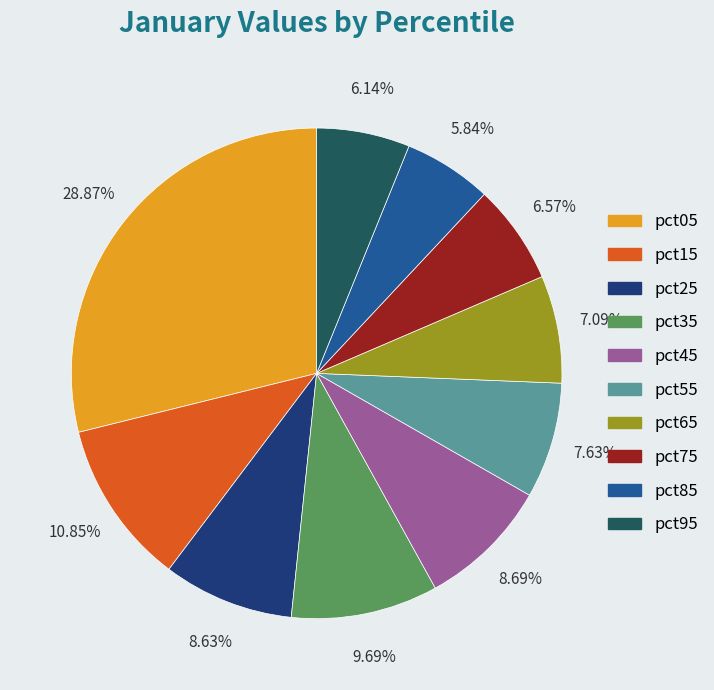

Does pct85 account for over 50% of the chart?

No